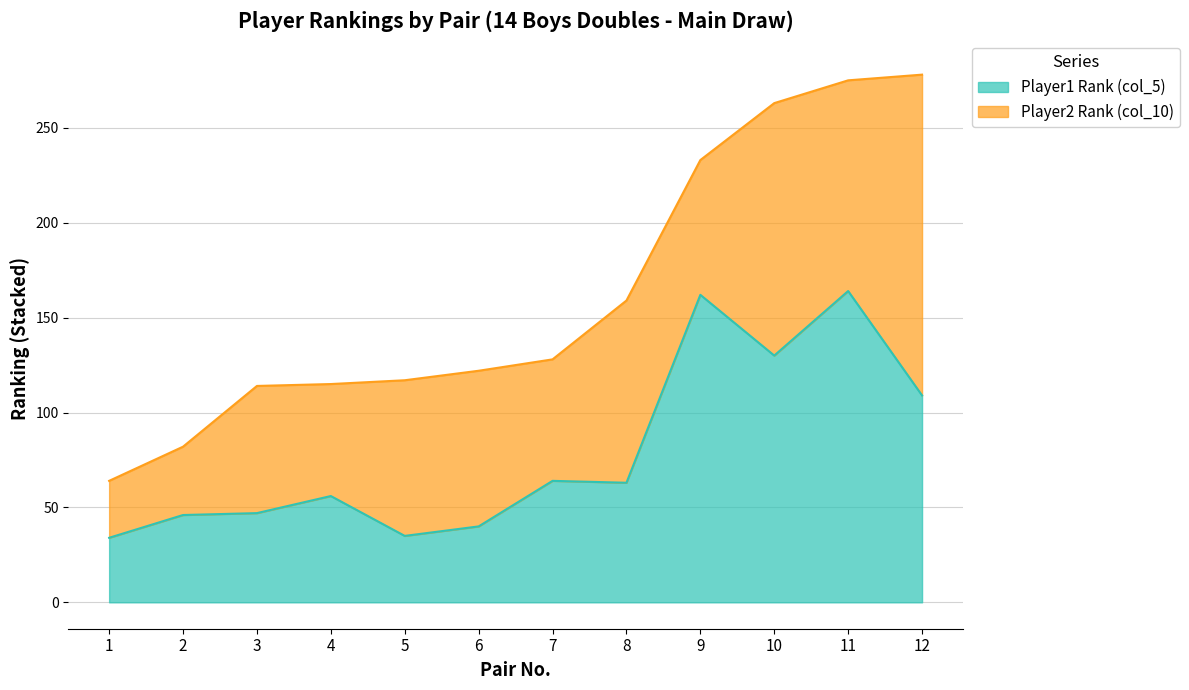

What is the approximate value at 4, to the nearest 5?

55